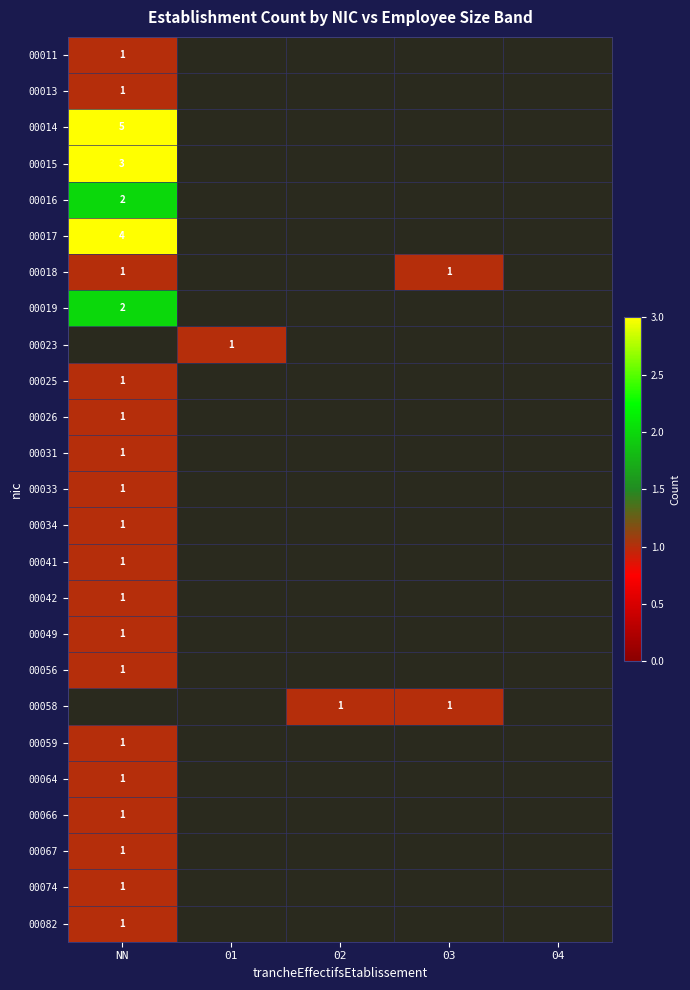

Is it true that 00082 equals 1 at NN?

True